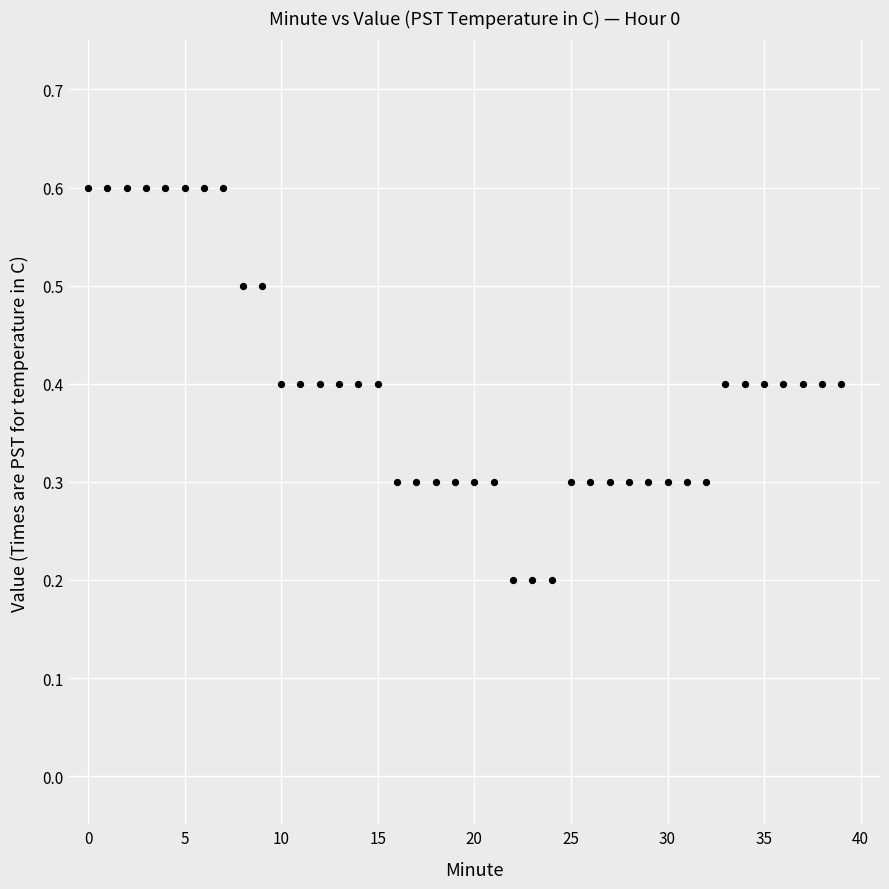

What is the range of Y values (max minus min)?

0.4